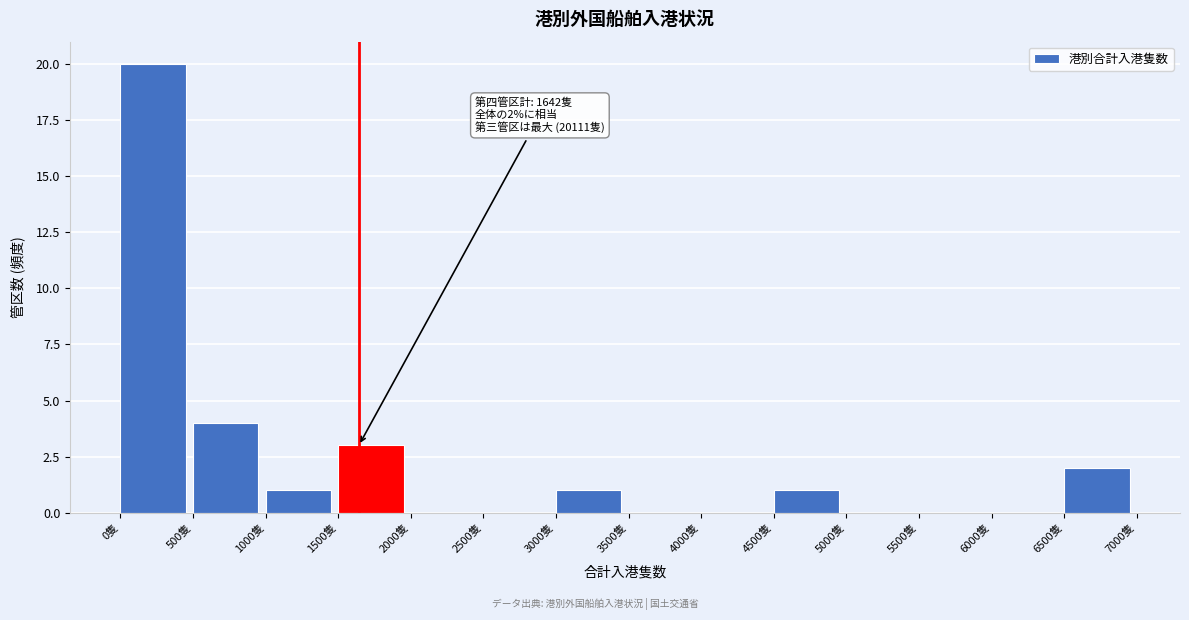

Which range on the x-axis has the tallest bar?

0 to 500